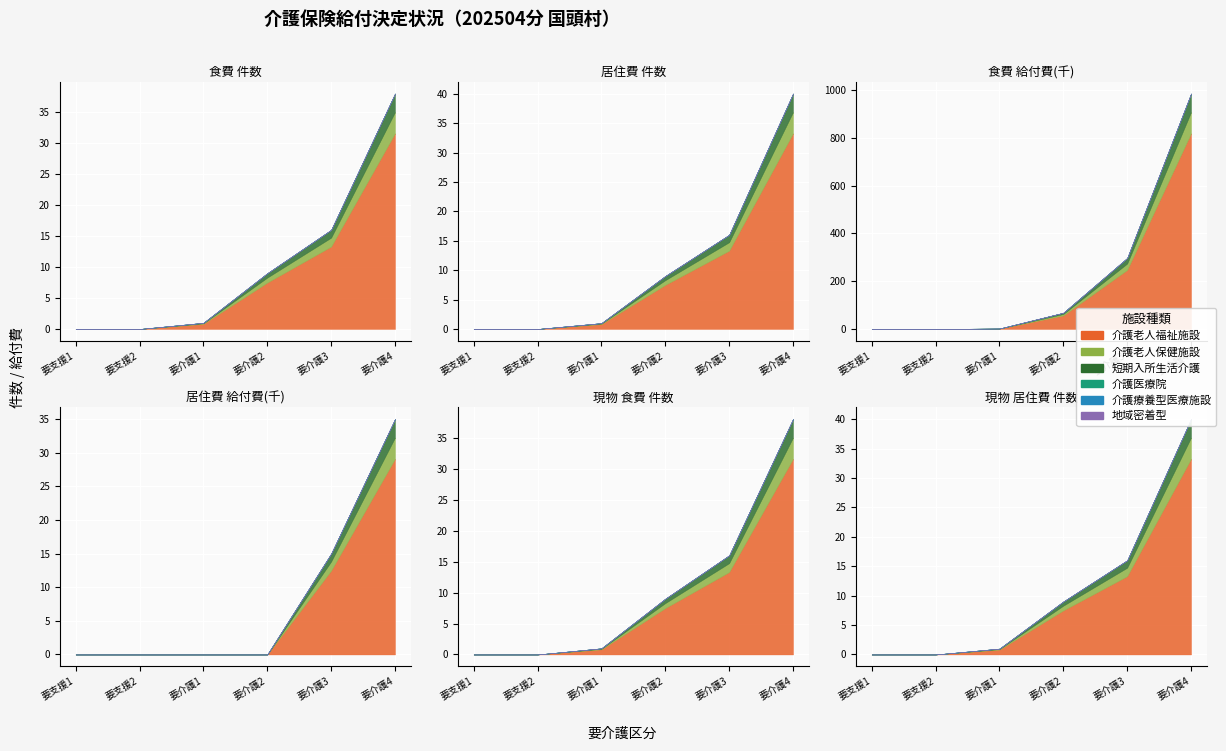

Rank the series by their maximum value, from highest to lowest.

介護老人福祉施設, 介護老人保健施設, 短期入所生活介護, 介護医療院, 介護療養型医療施設, 地域密着型